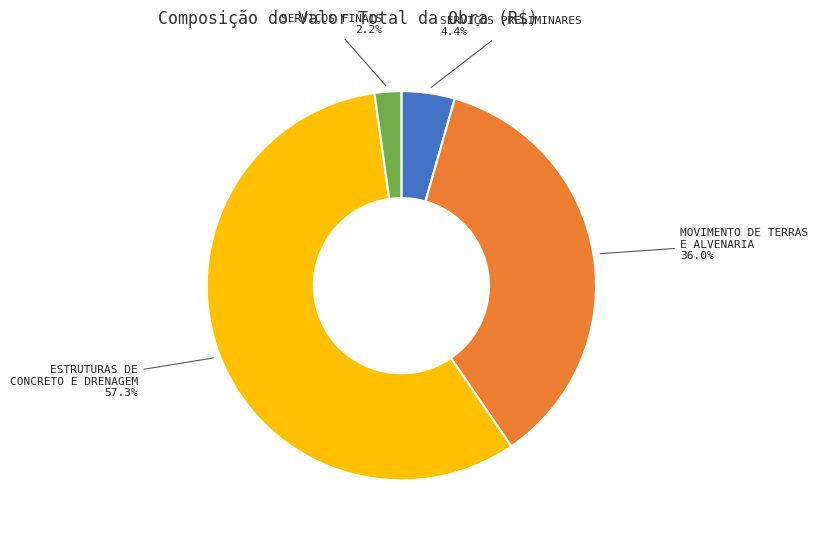

Is there any slice that represents more than half of the pie?

Yes